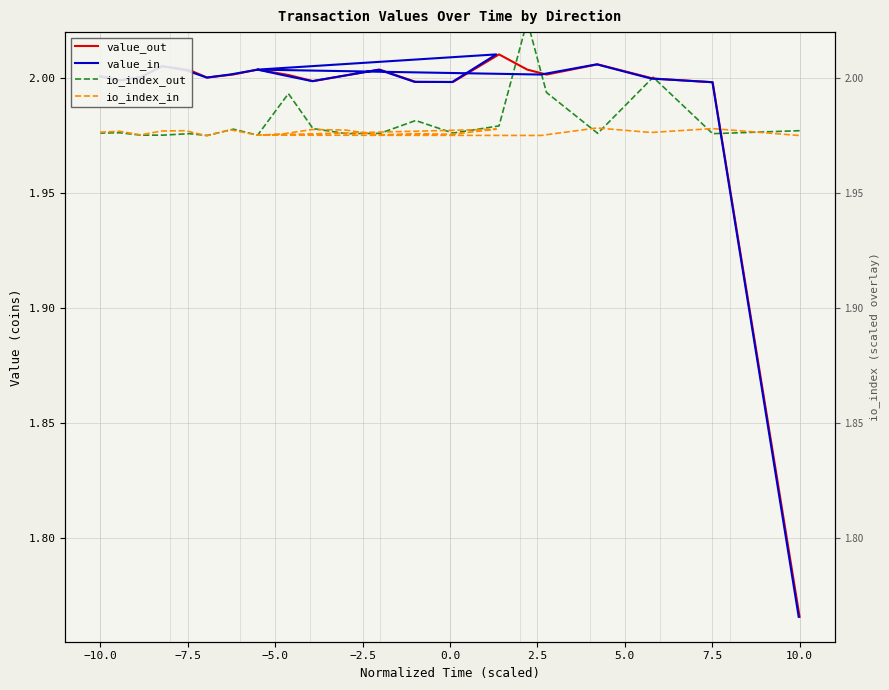

Which series has the largest range (max minus min)?

value_out